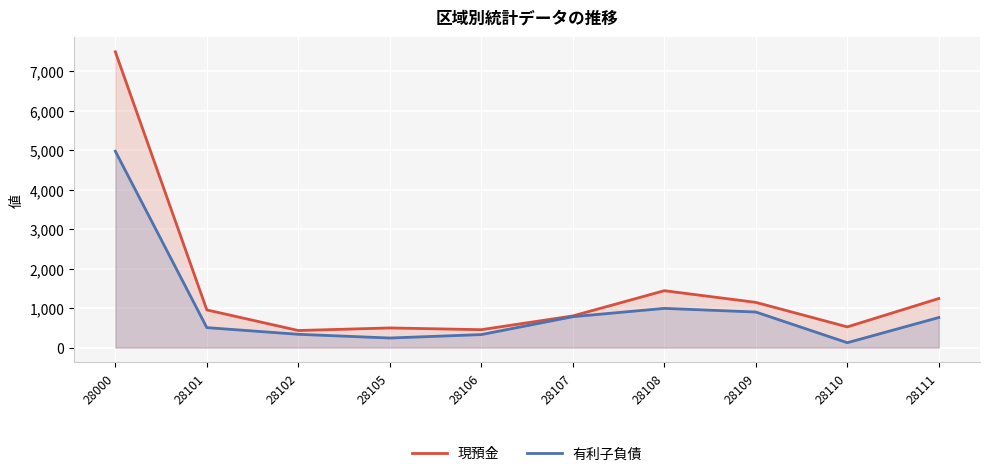

True or false: 現預金 and 有利子負債 intersect in this chart.

False